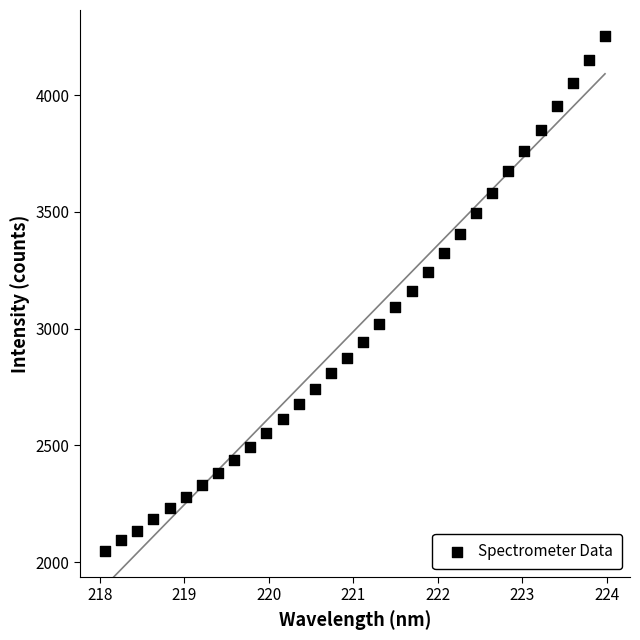

What is the range of X values (max minus min)?

5.9